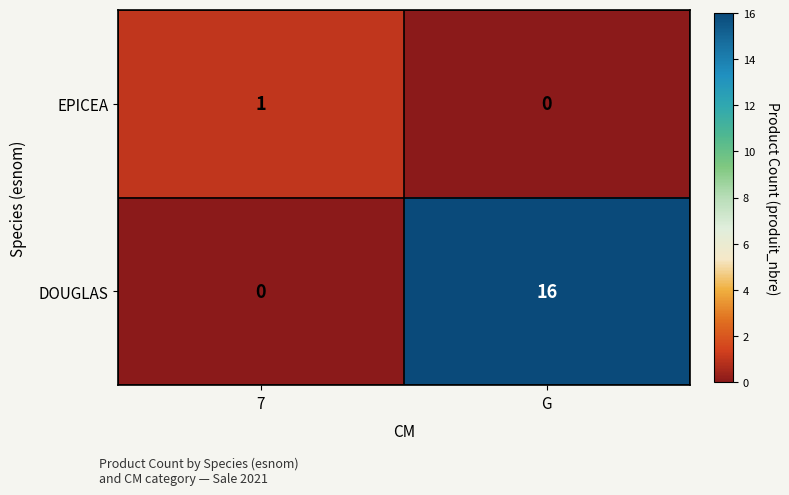

Which series has the largest total across all categories?

DOUGLAS